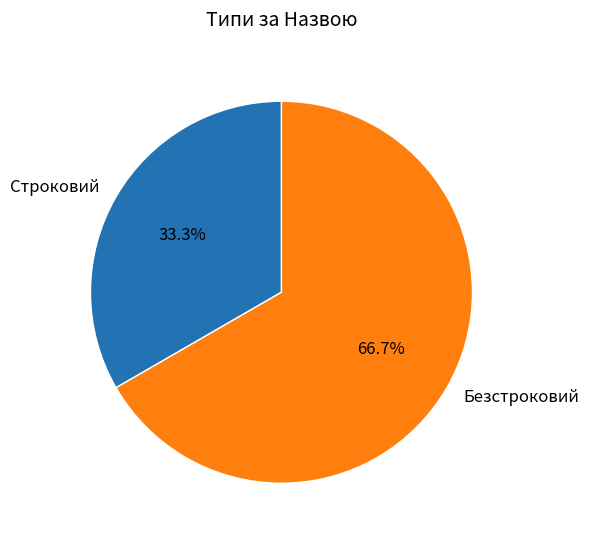

How many segments does this pie chart have?

2